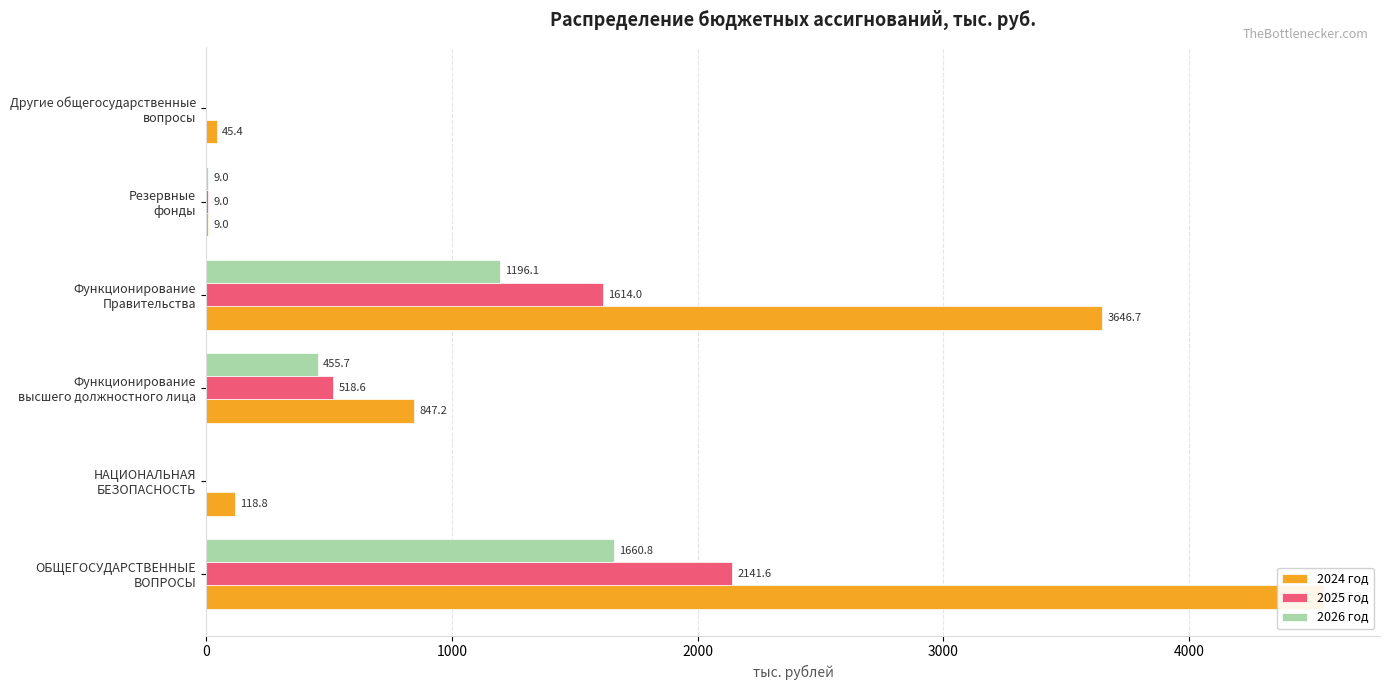

How many values in the 2025 год series are below 518?

3